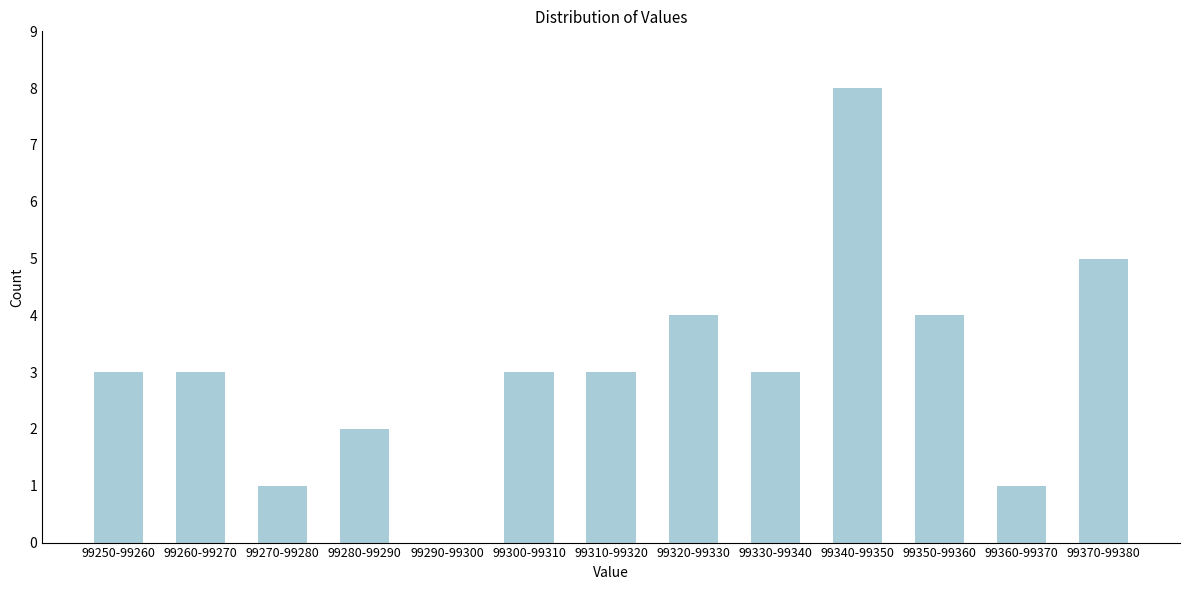

Reading right to left, list all the values displayed in this chart.

99370-99380=5	99360-99370=1	99350-99360=4	99340-99350=8	99330-99340=3	99320-99330=4	99310-99320=3	99300-99310=3	99290-99300=0	99280-99290=2	99270-99280=1	99260-99270=3	99250-99260=3